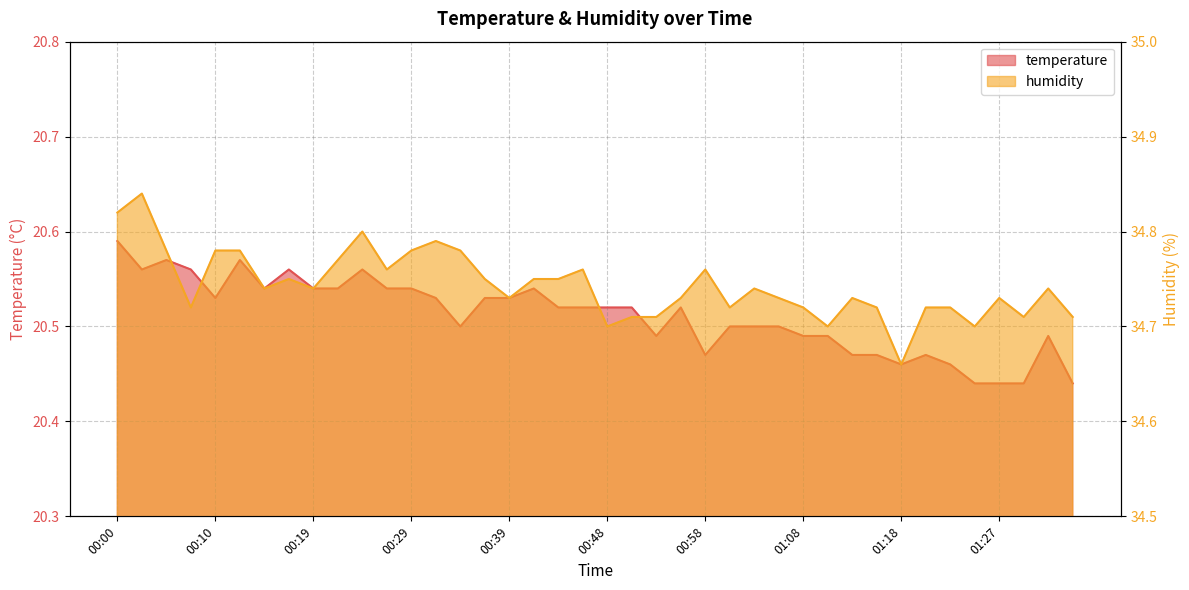

Reading left to right, what are all the values shown in this chart?

temperature: 20.6	20.6	20.6	20.6	20.5	20.6	20.5	20.6	20.5	20.5	20.6	20.5	20.5	20.5	20.5	20.5	20.5	20.5	20.5	20.5	20.5	20.5	20.5	20.5	20.5	20.5	20.5	20.5	20.5	20.5	20.5	20.5	20.5	20.5	20.5	20.4	20.4	20.4	20.5	20.4
humidity: 34.8	34.8	34.8	34.7	34.8	34.8	34.7	34.8	34.7	34.8	34.8	34.8	34.8	34.8	34.8	34.8	34.7	34.8	34.8	34.8	34.7	34.7	34.7	34.7	34.8	34.7	34.7	34.7	34.7	34.7	34.7	34.7	34.7	34.7	34.7	34.7	34.7	34.7	34.7	34.7